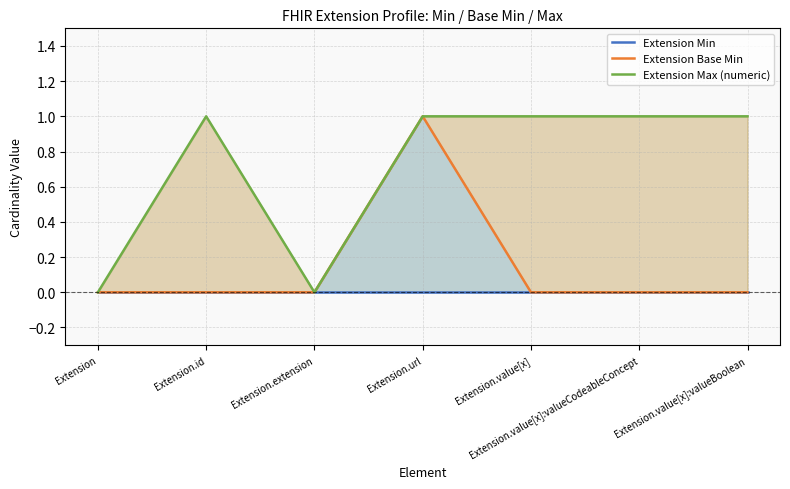

At which category does Extension Max (numeric) reach its first local peak?

Extension.id